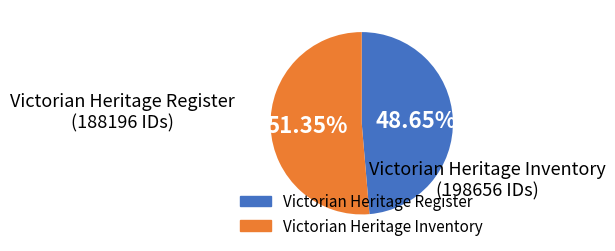

Is there any slice that represents more than half of the pie?

Yes